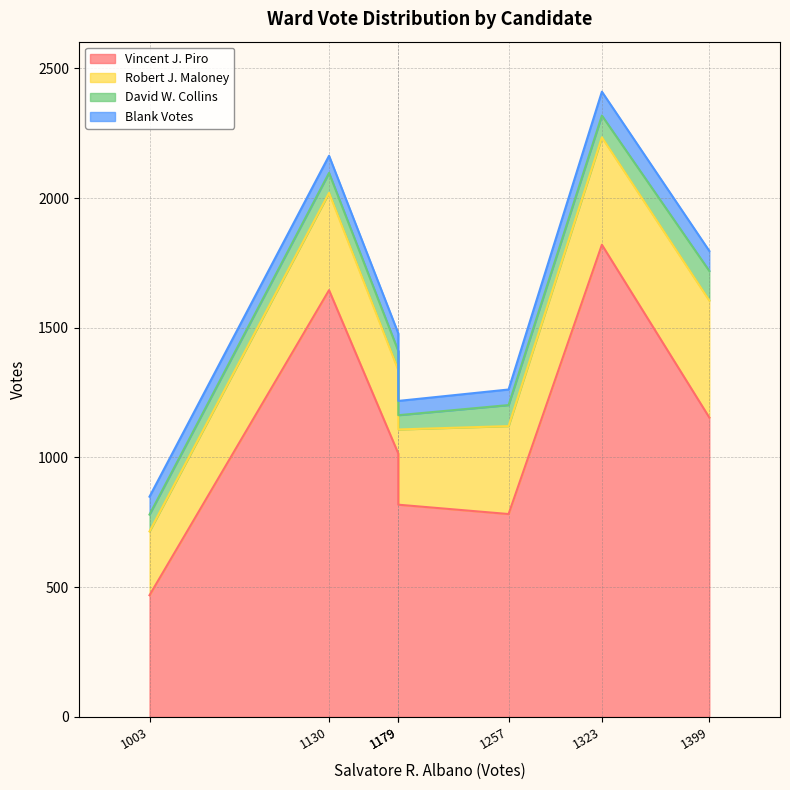

What is the difference between the maximum and minimum values in the Robert J. Maloney series?

205